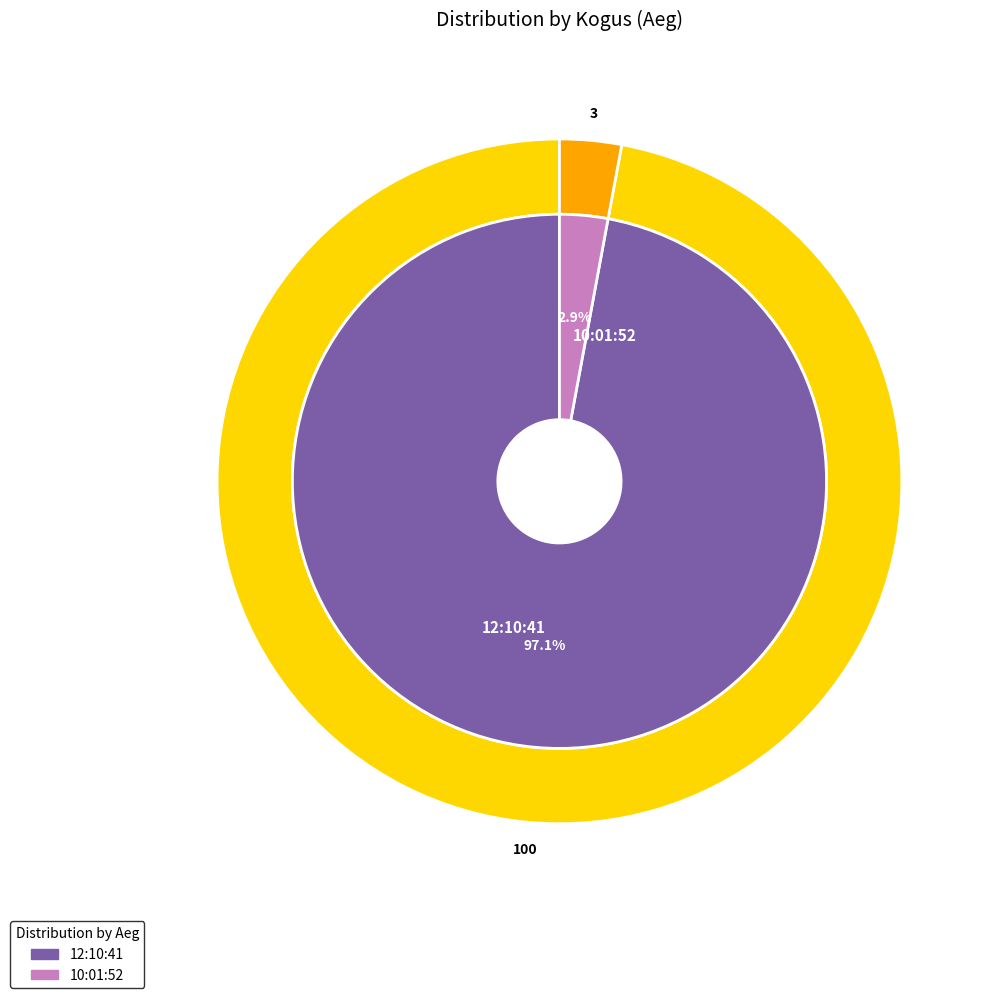

Combined, do 12:10:41 and 10:01:52 account for over 50%?

Yes